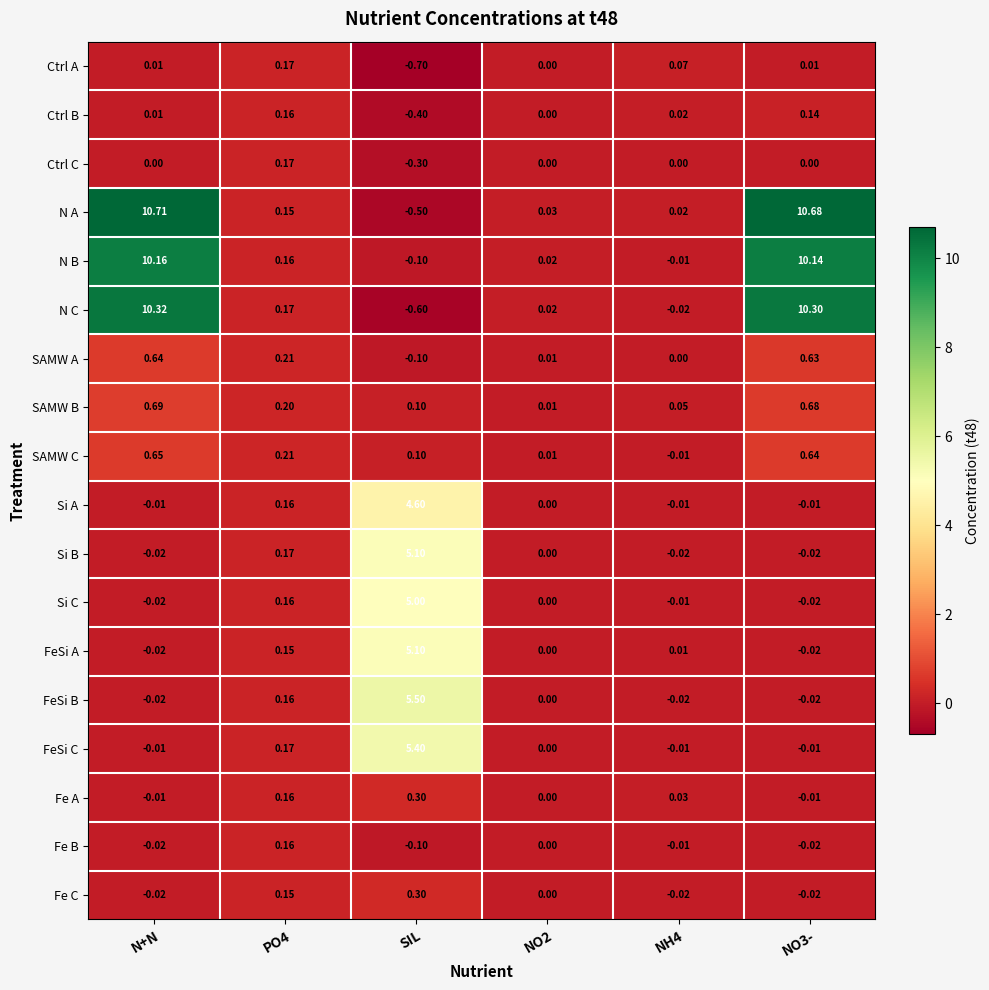

At which label does FeSi A reach its peak?

SIL